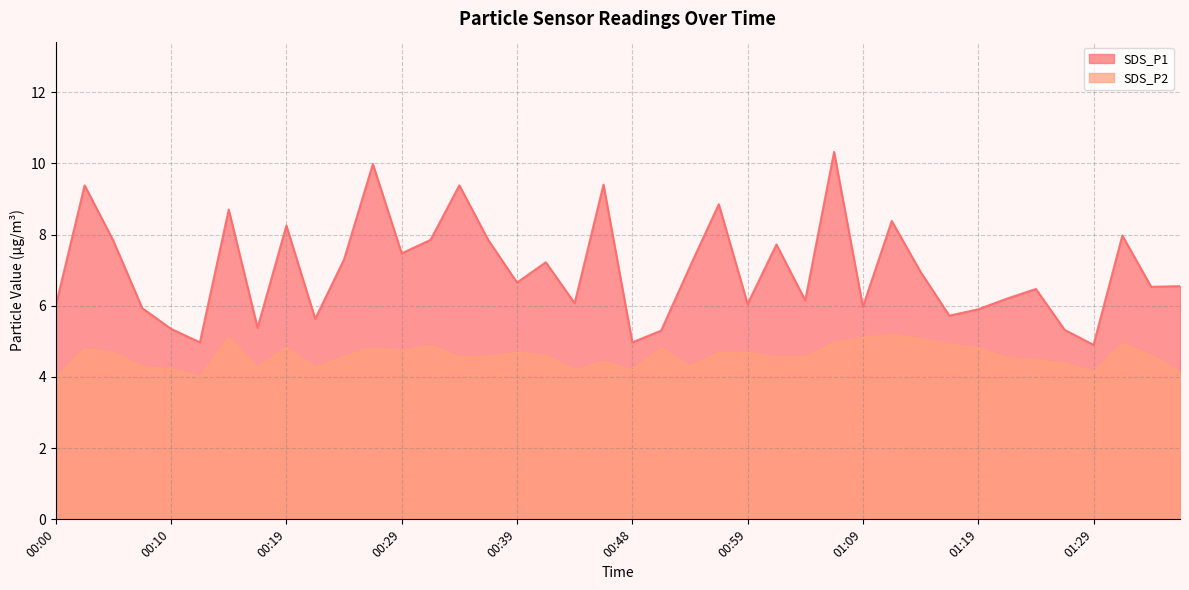

What is the minimum value shown in the chart?

4.0